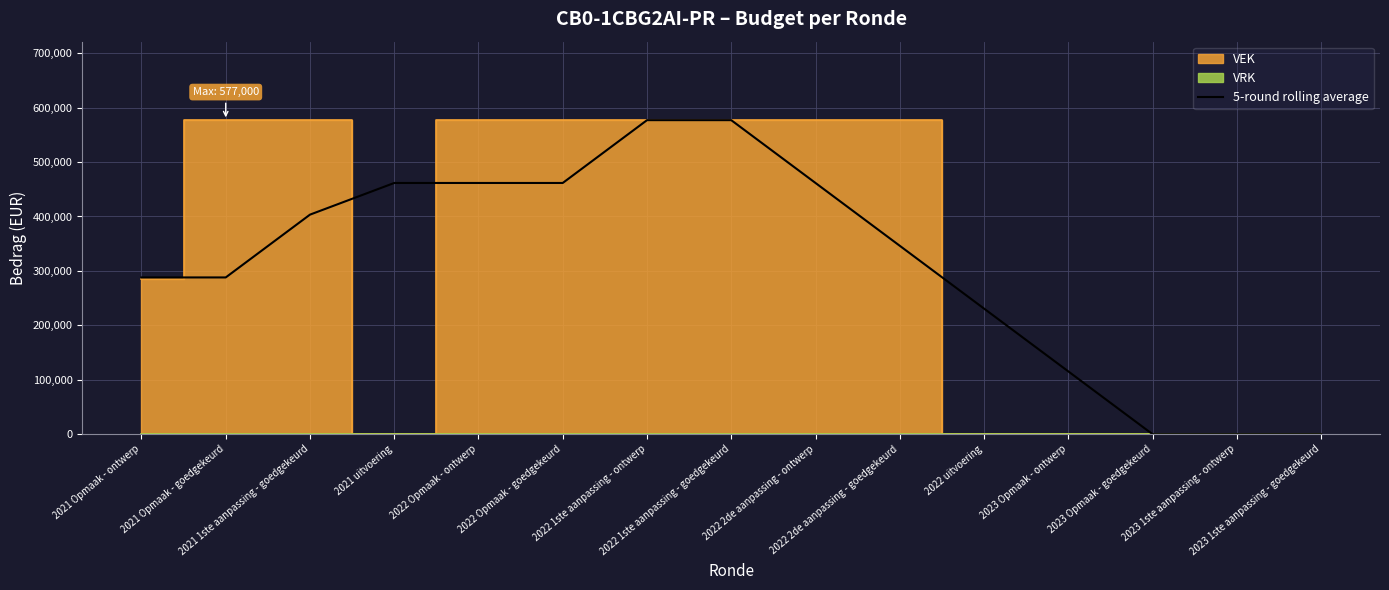

How many data points are above 346200?

7